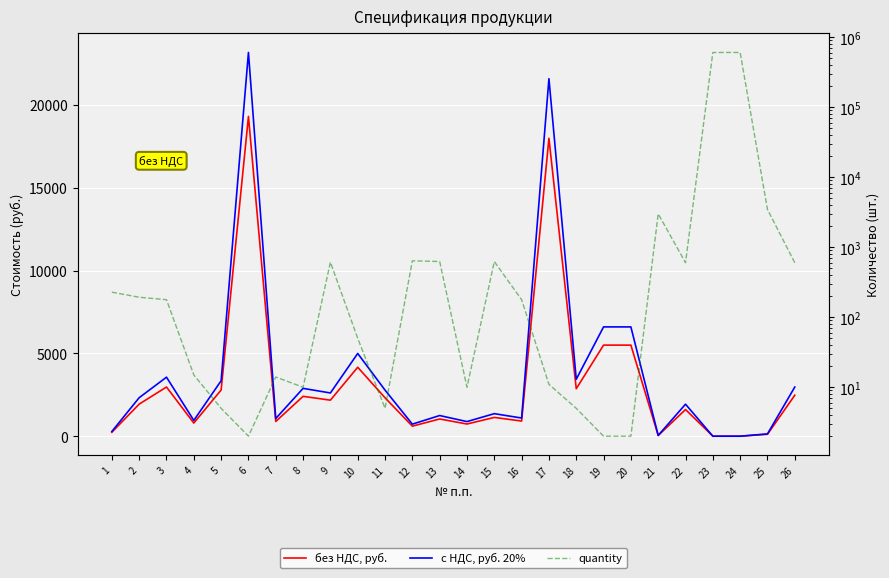

Which has a higher value, 2 or 3?

3